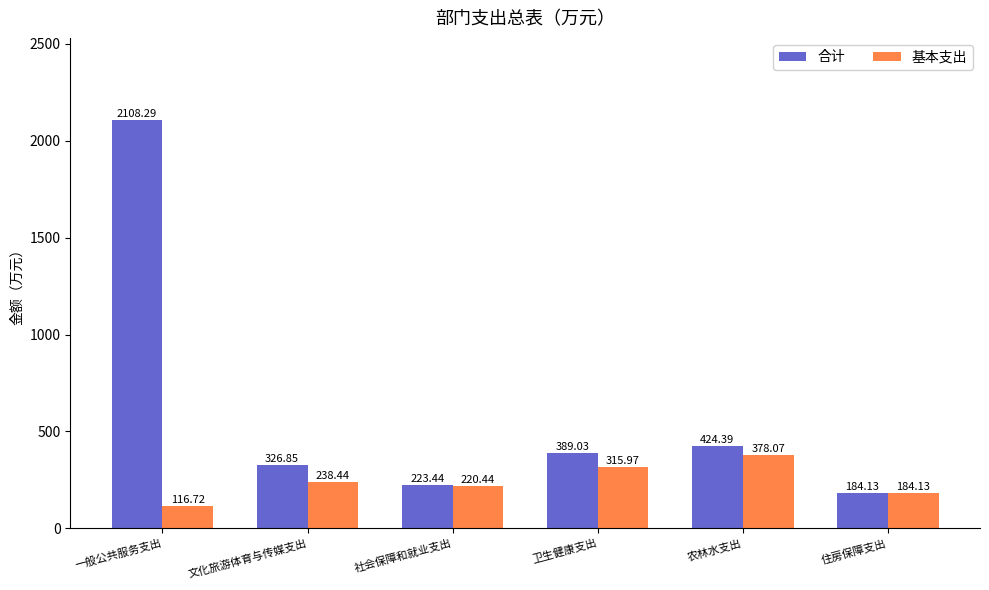

Between 一般公共服务支出 and 住房保障支出, which series saw the biggest shift?

合计